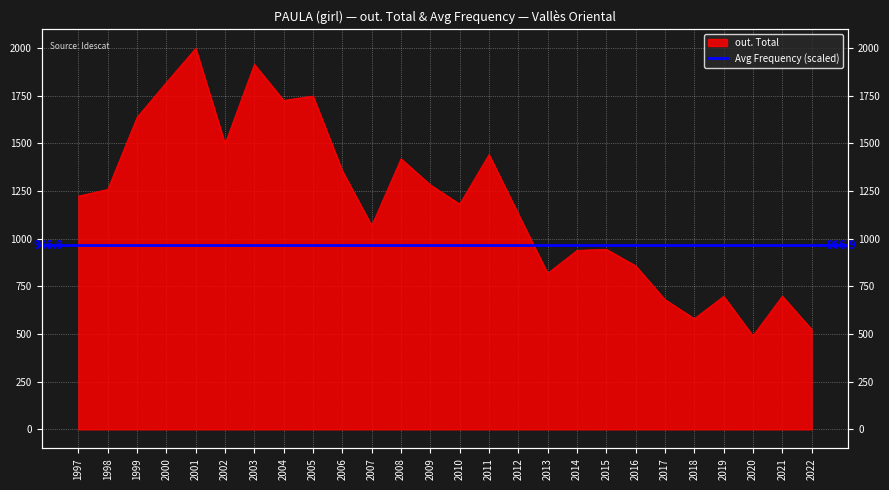

What is the difference between the maximum and minimum values?

1508